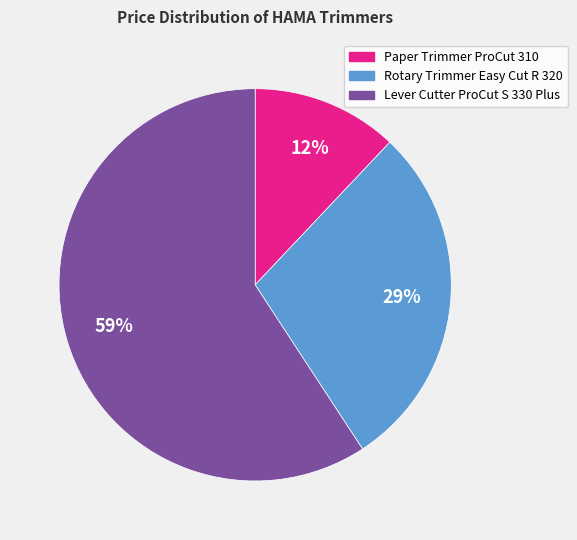

Is there a majority slice in this chart?

Yes